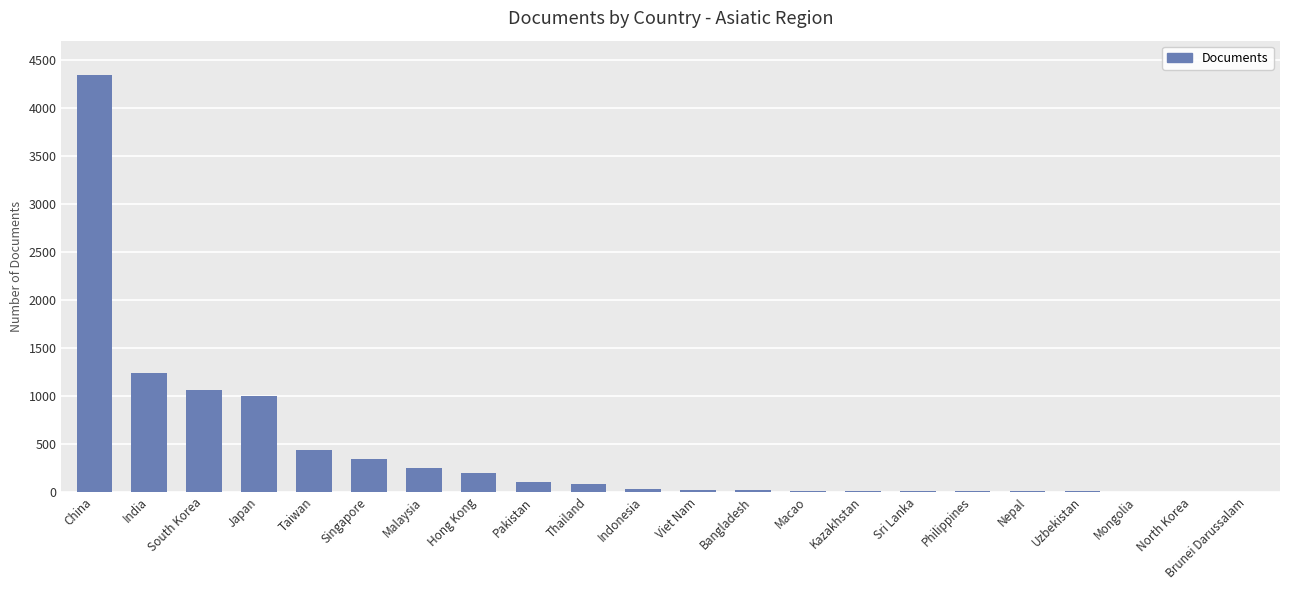

What is the sum of the values at Taiwan and Hong Kong?

626